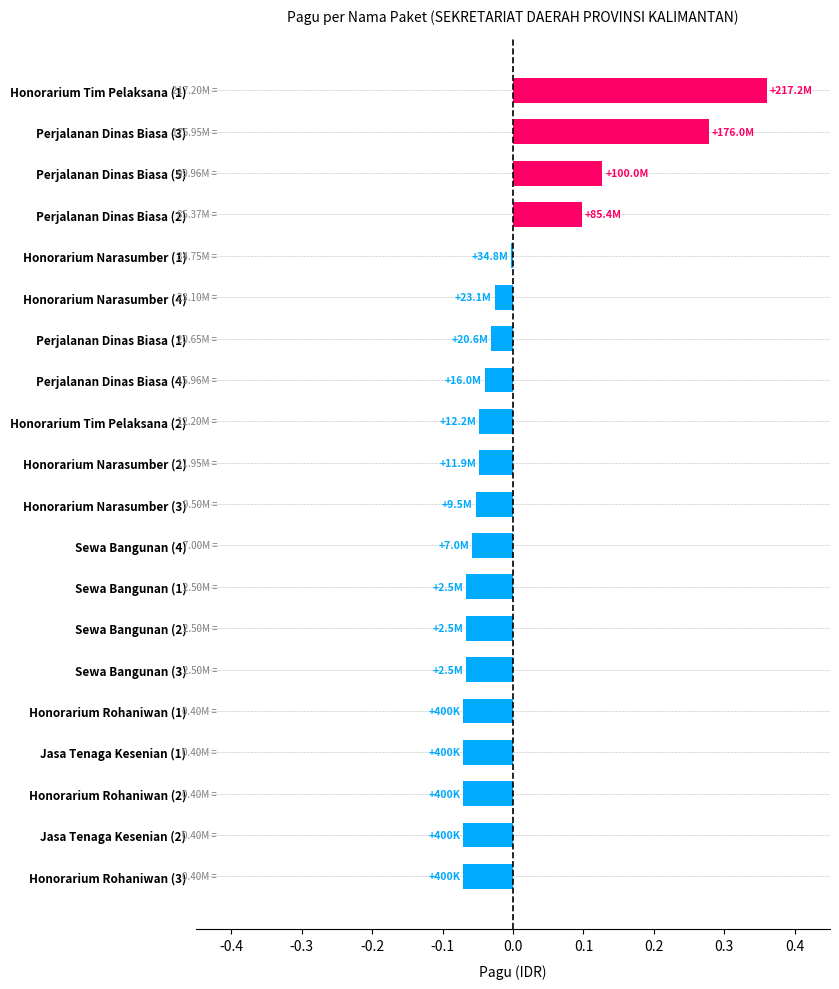

Between Honorarium Rohaniwan (1) and Perjalanan Dinas Biasa (2), which is larger?

Perjalanan Dinas Biasa (2)